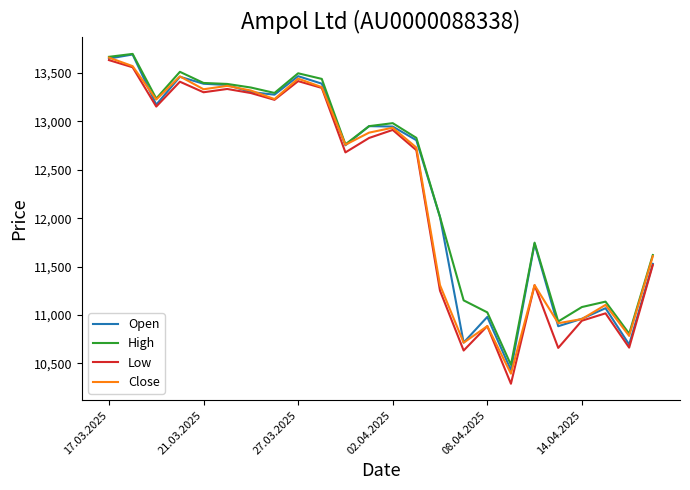

What are all the series names shown in the legend?

Open, High, Low, Close